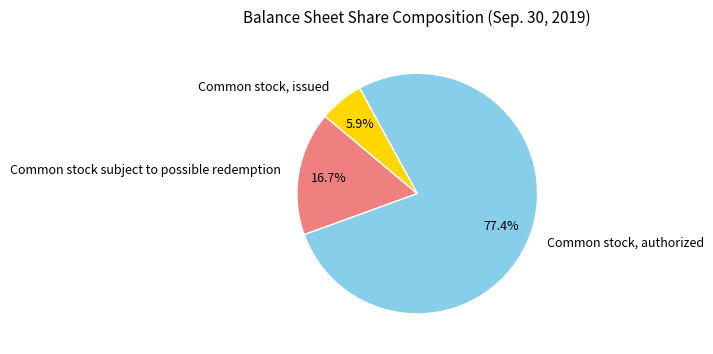

True or false: Common stock subject to possible redemption accounts for 17% of the total.

True